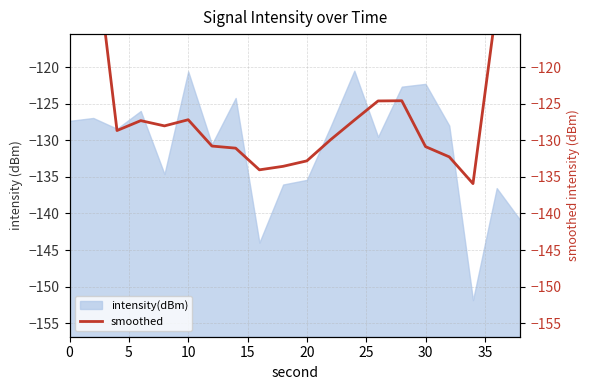

The intensity(dBm) series shows -65.7 at 0. True or false?

False